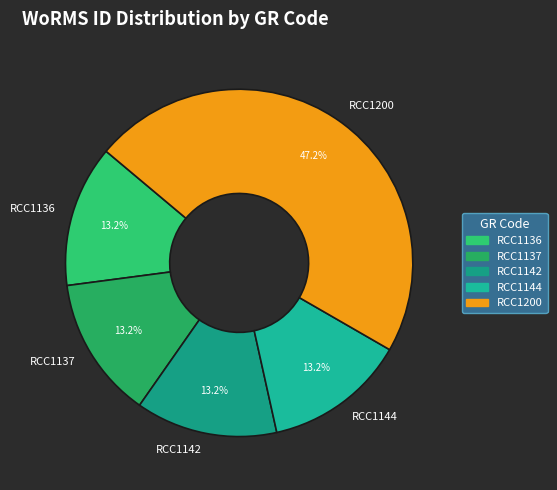

To the nearest percent, what portion does RCC1137 represent?

13%